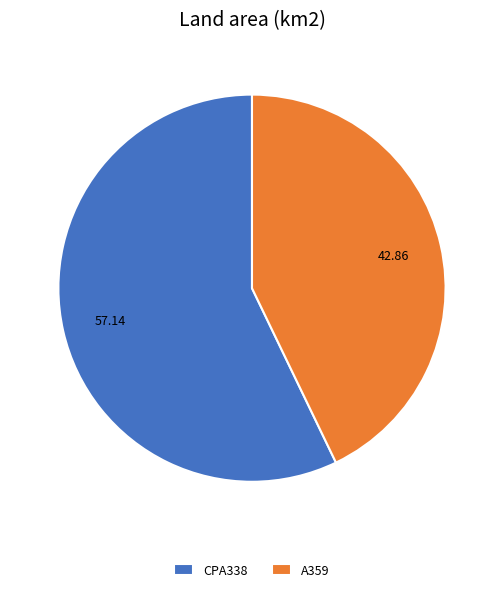

Combined, do CPA338 and A359 account for over 50%?

Yes